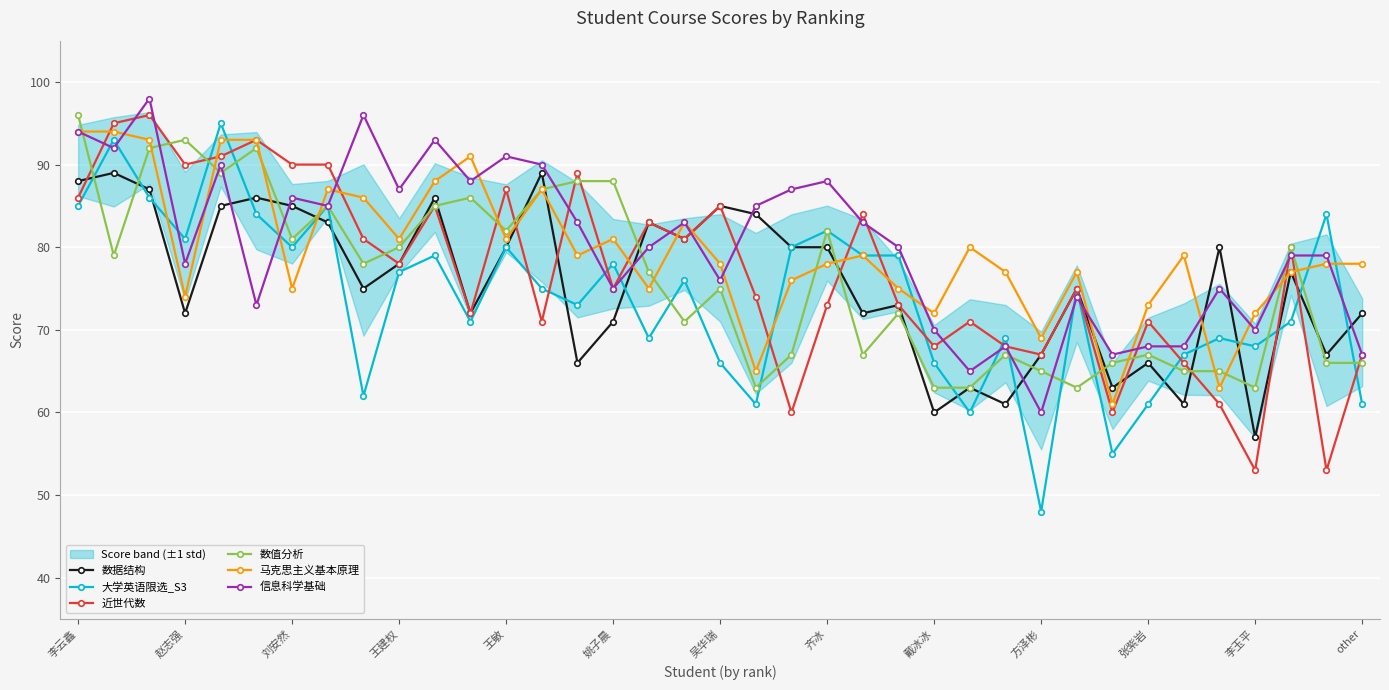

Which series has the largest total across all categories?

信息科学基础